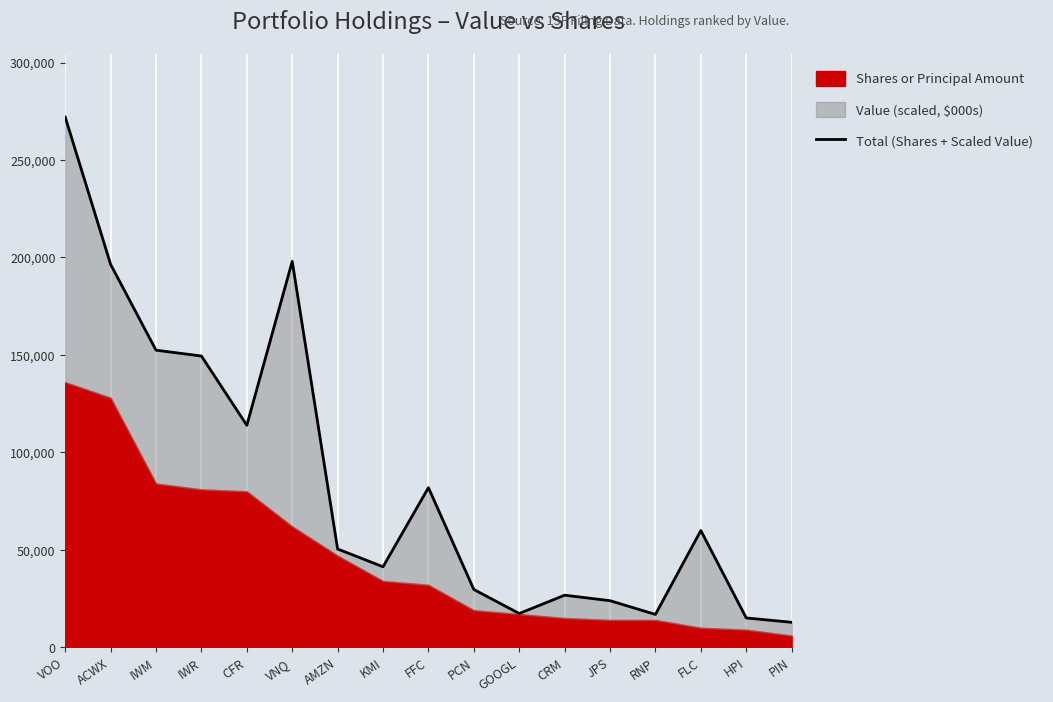

What is the sum of all values?

1457802.7